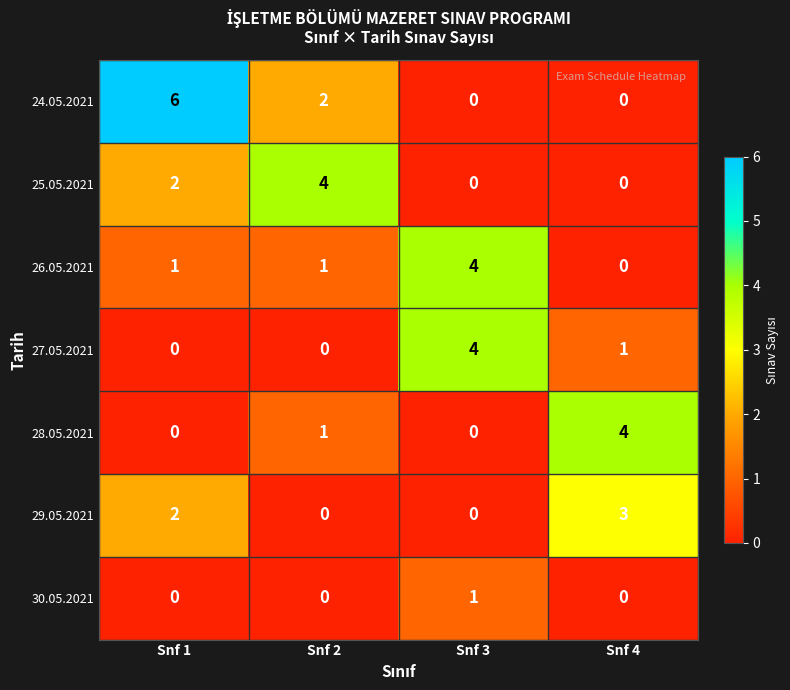

At which category is the sum across all series the highest?

Snf 1